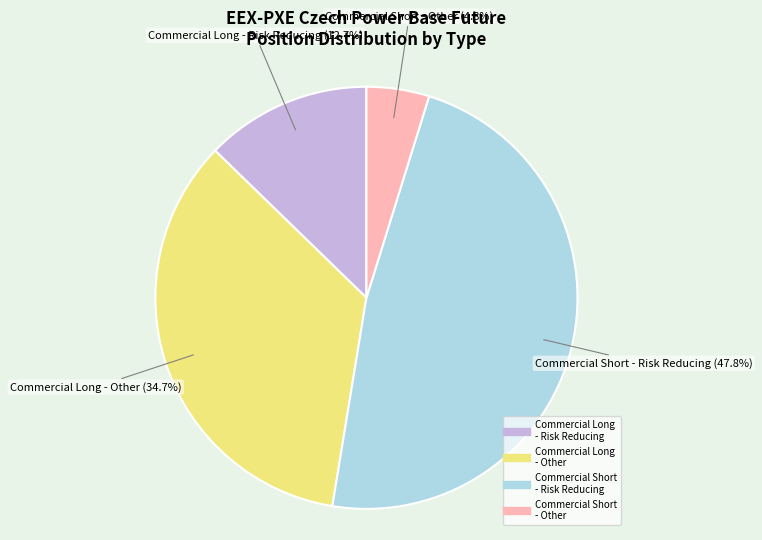

Is there a majority slice in this chart?

No